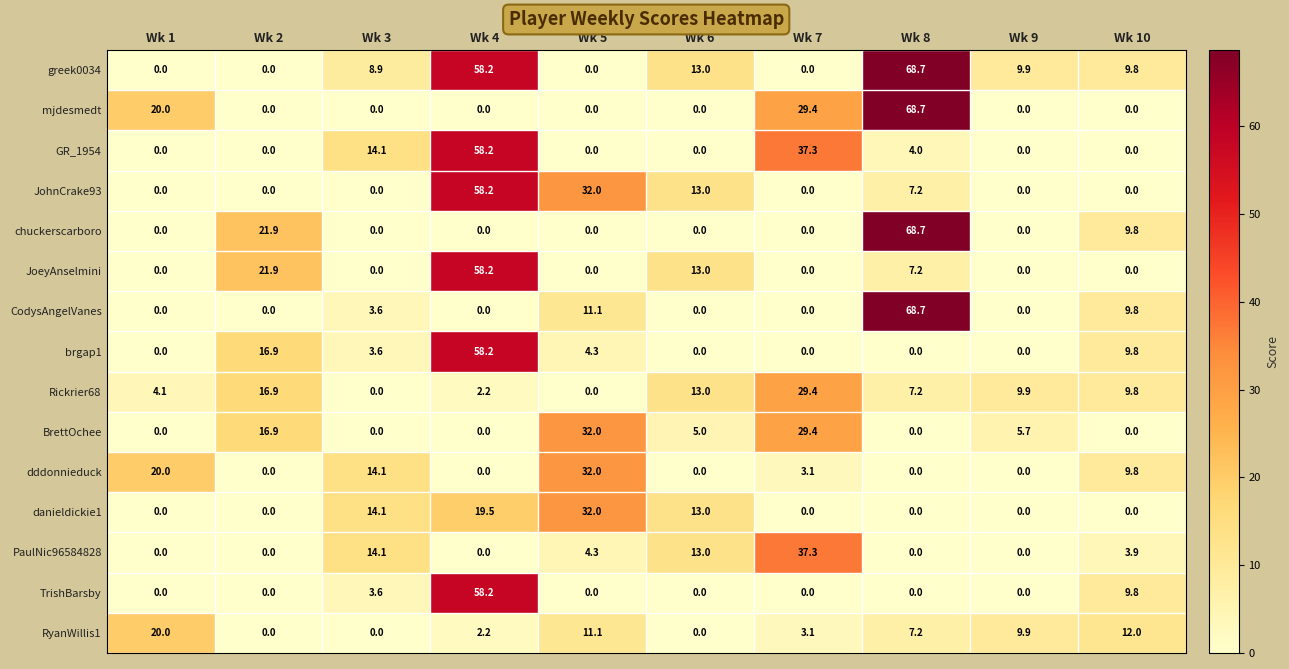

Between Wk 6 and Wk 7, which series saw the biggest shift?

GR_1954